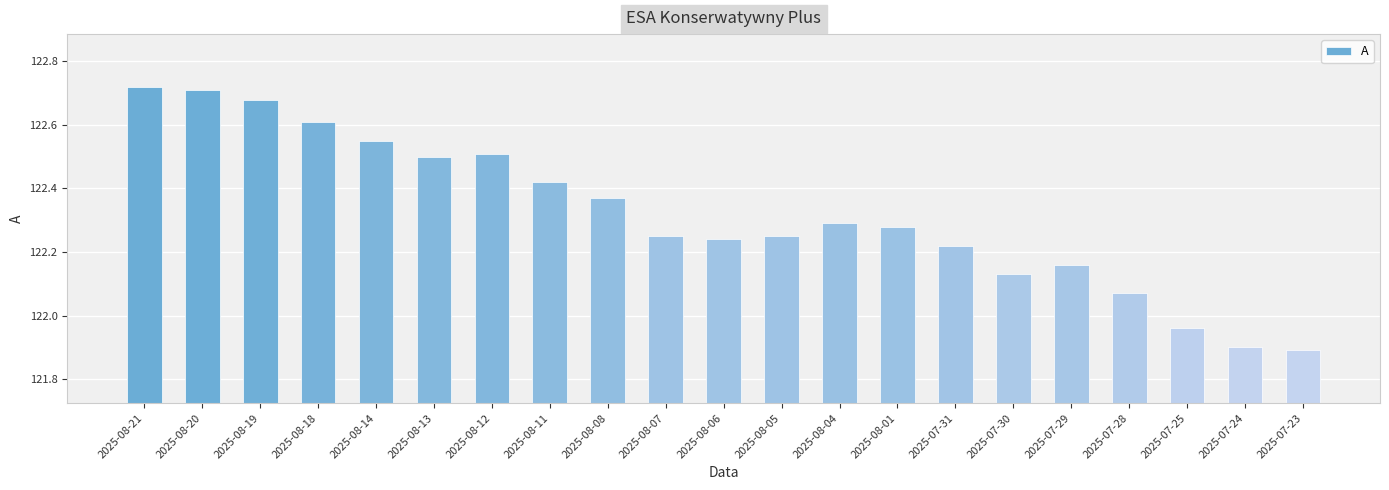

Does the chart contain stacked bars?

No